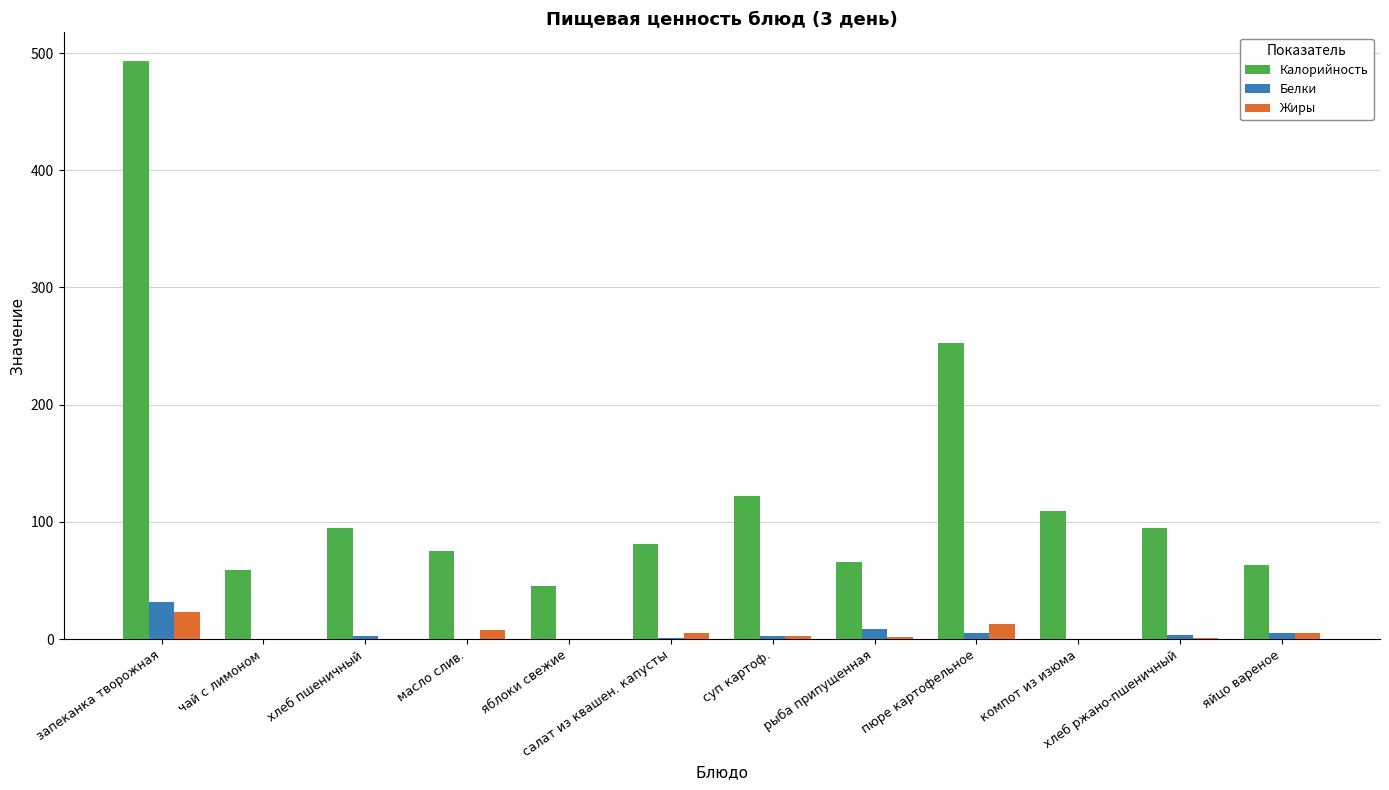

At which label is Калорийность closest to 269?

пюре картофельное